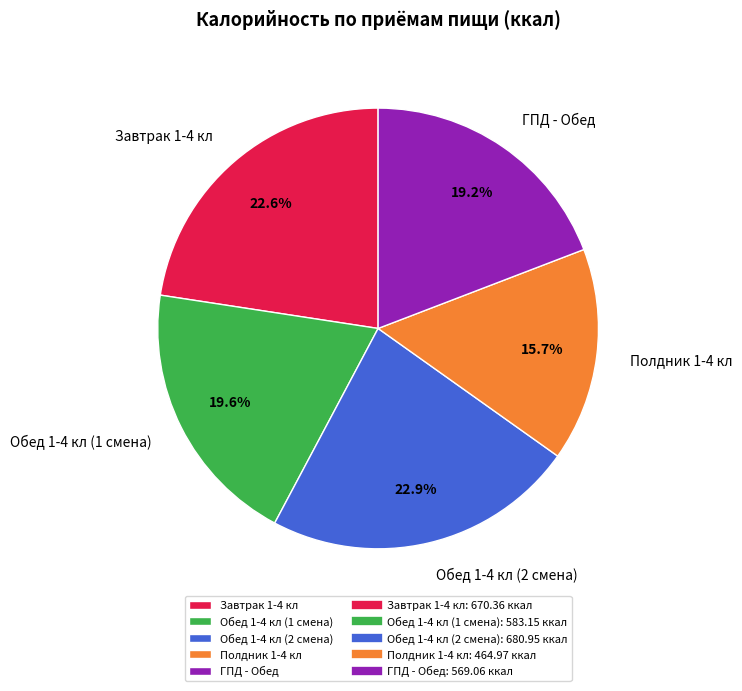

Which category has the smallest portion of the pie?

Полдник 1-4 кл